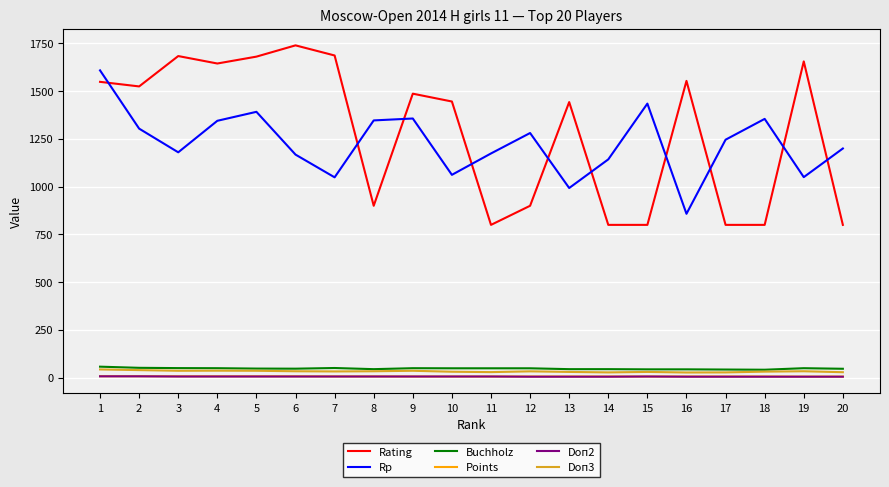

Which series has the largest total across all categories?

Rating